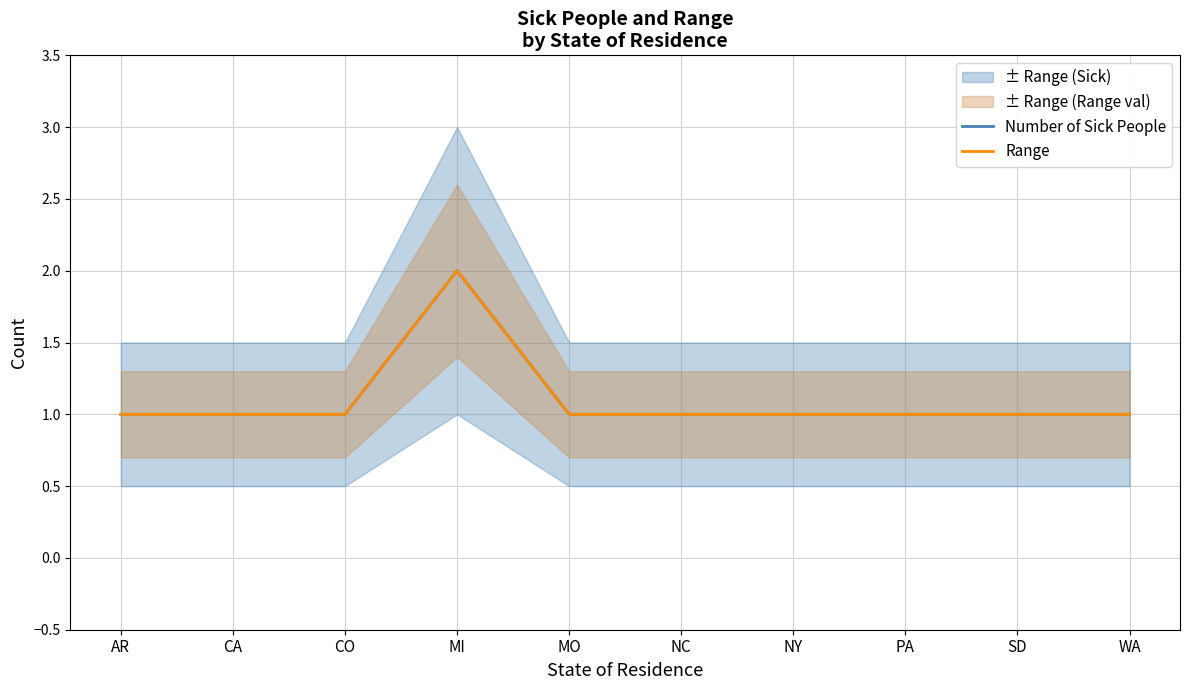

Reading left to right, list all the values displayed in this chart.

Number of Sick People: 1	1	1	2	1	1	1	1	1	1
Range: 1	1	1	2	1	1	1	1	1	1